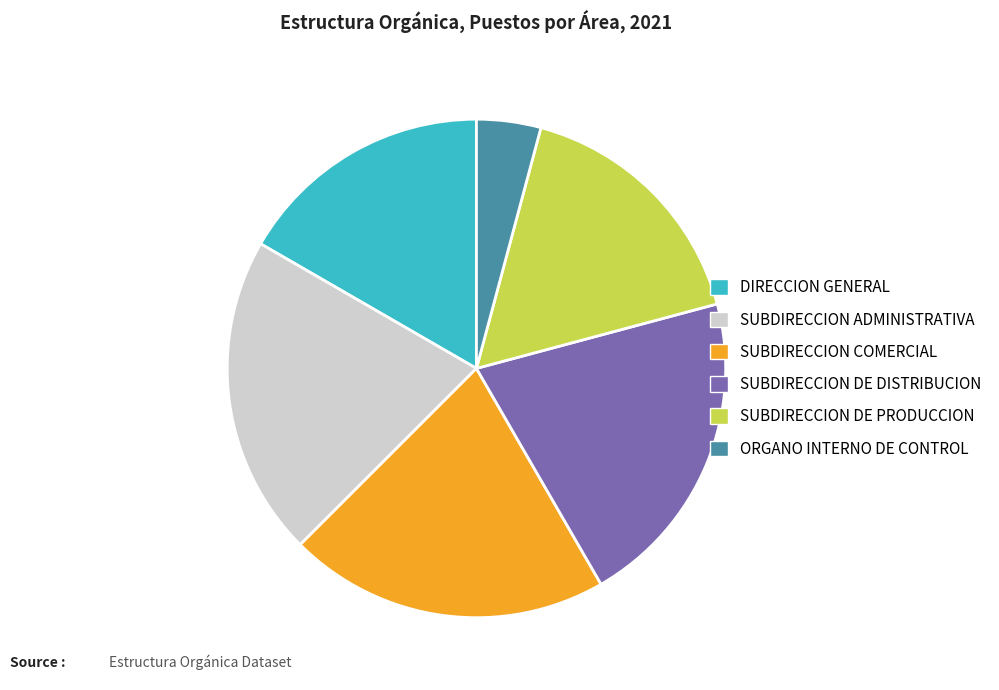

What is the ratio of the value at DIRECCION GENERAL to the value at ORGANO INTERNO DE CONTROL?

4.0